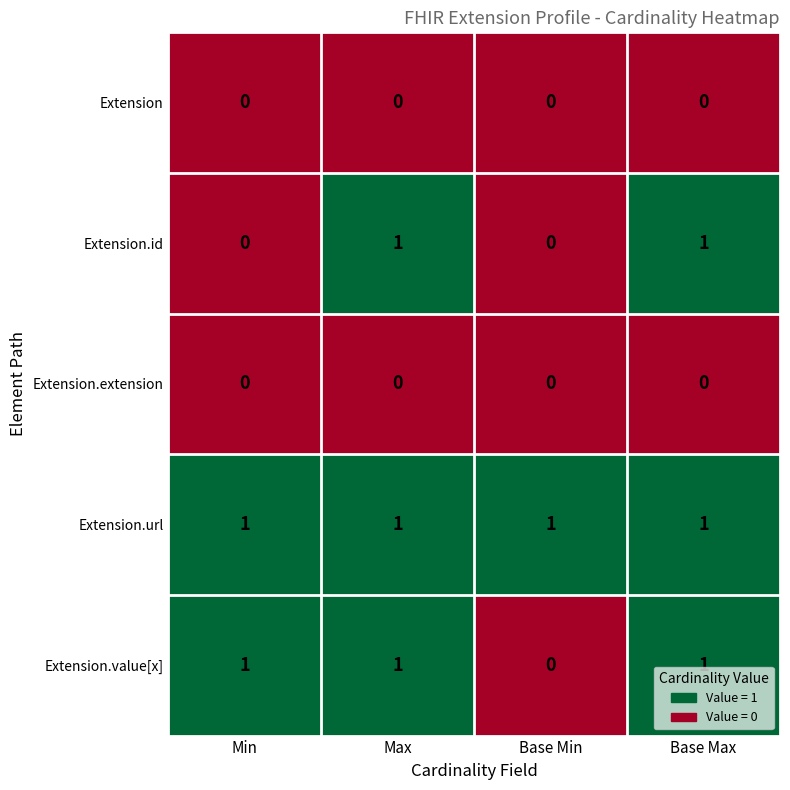

At how many categories does at least one series exceed 0?

4